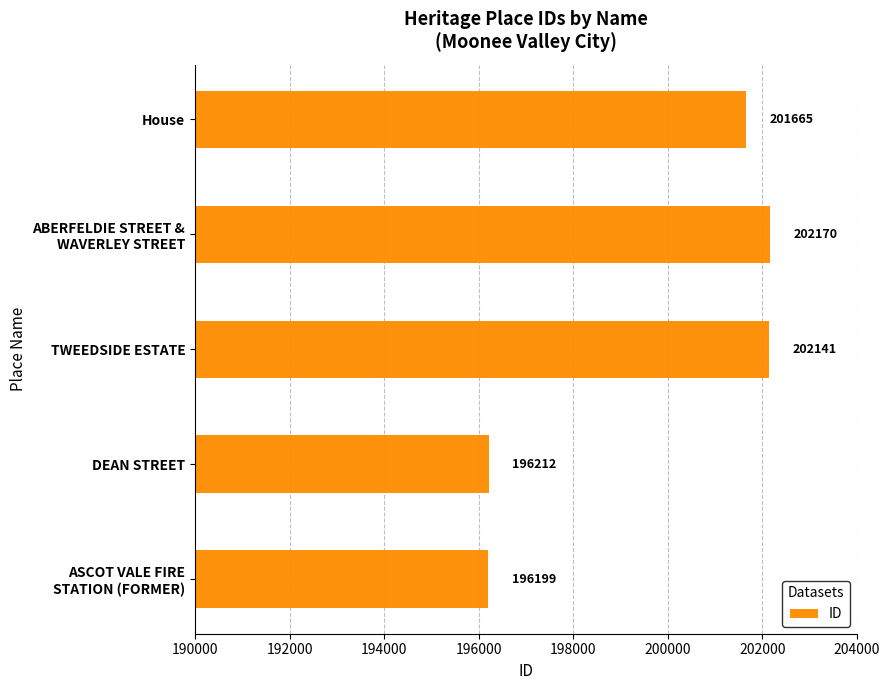

Which category has the lowest value across all series?

ASCOT VALE FIRE
STATION (FORMER)